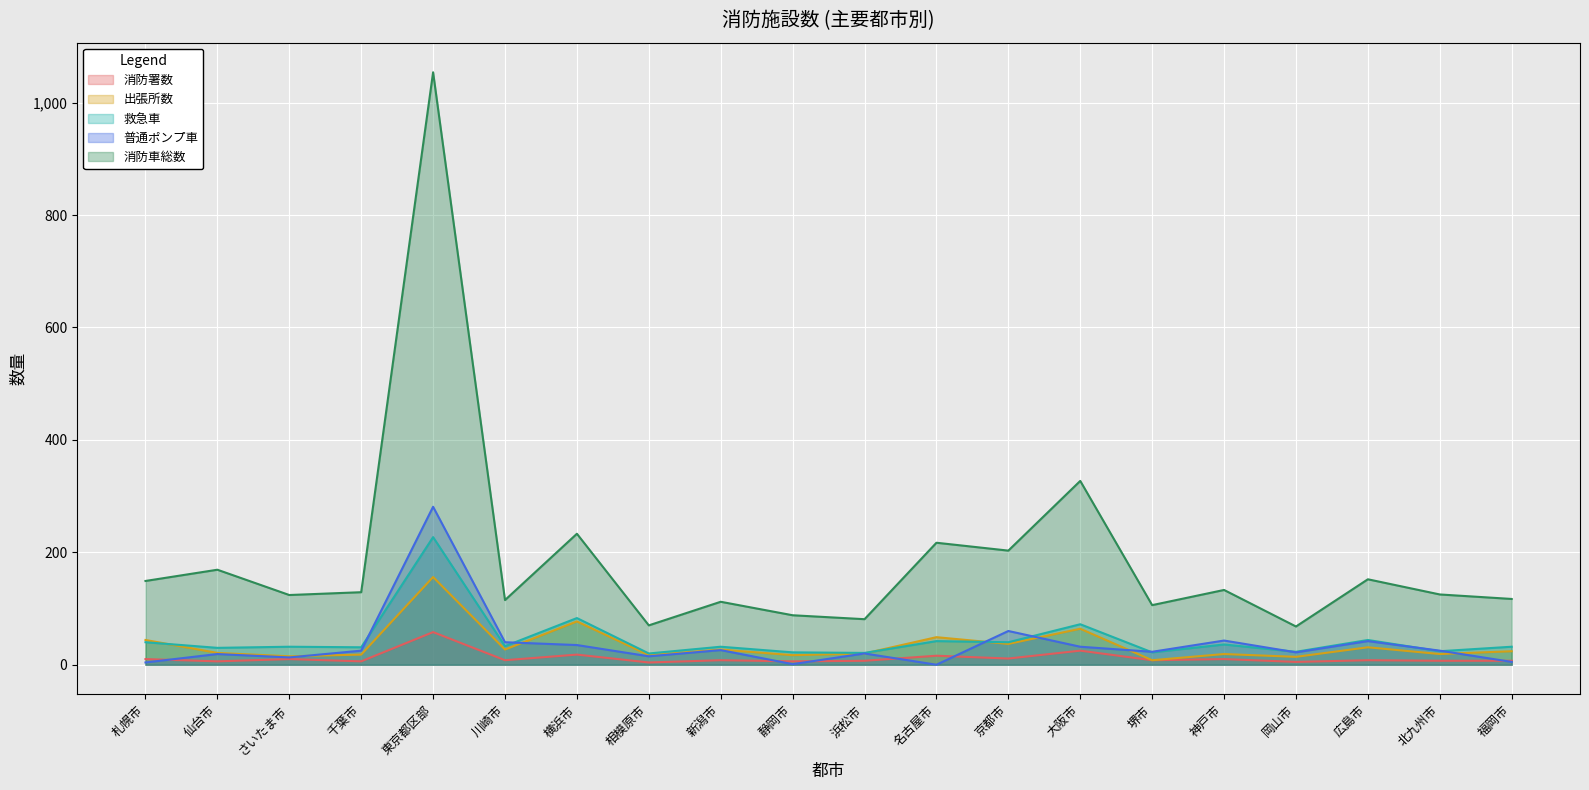

At which label is 消防車総数 closest to 561?

大阪市